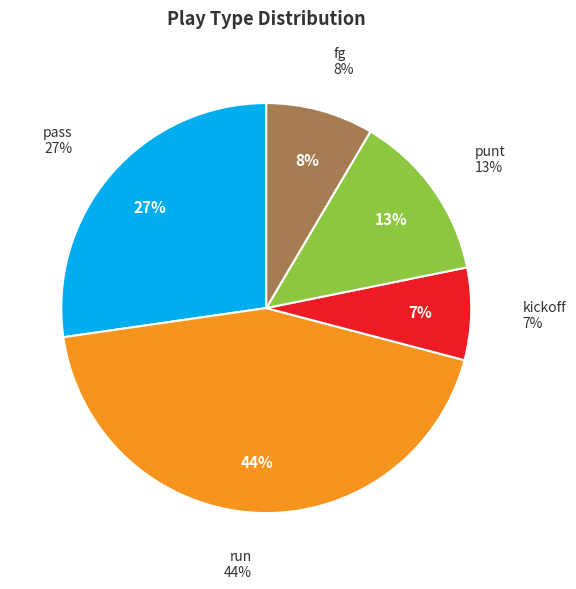

Is it true that run is 36% of the pie?

False